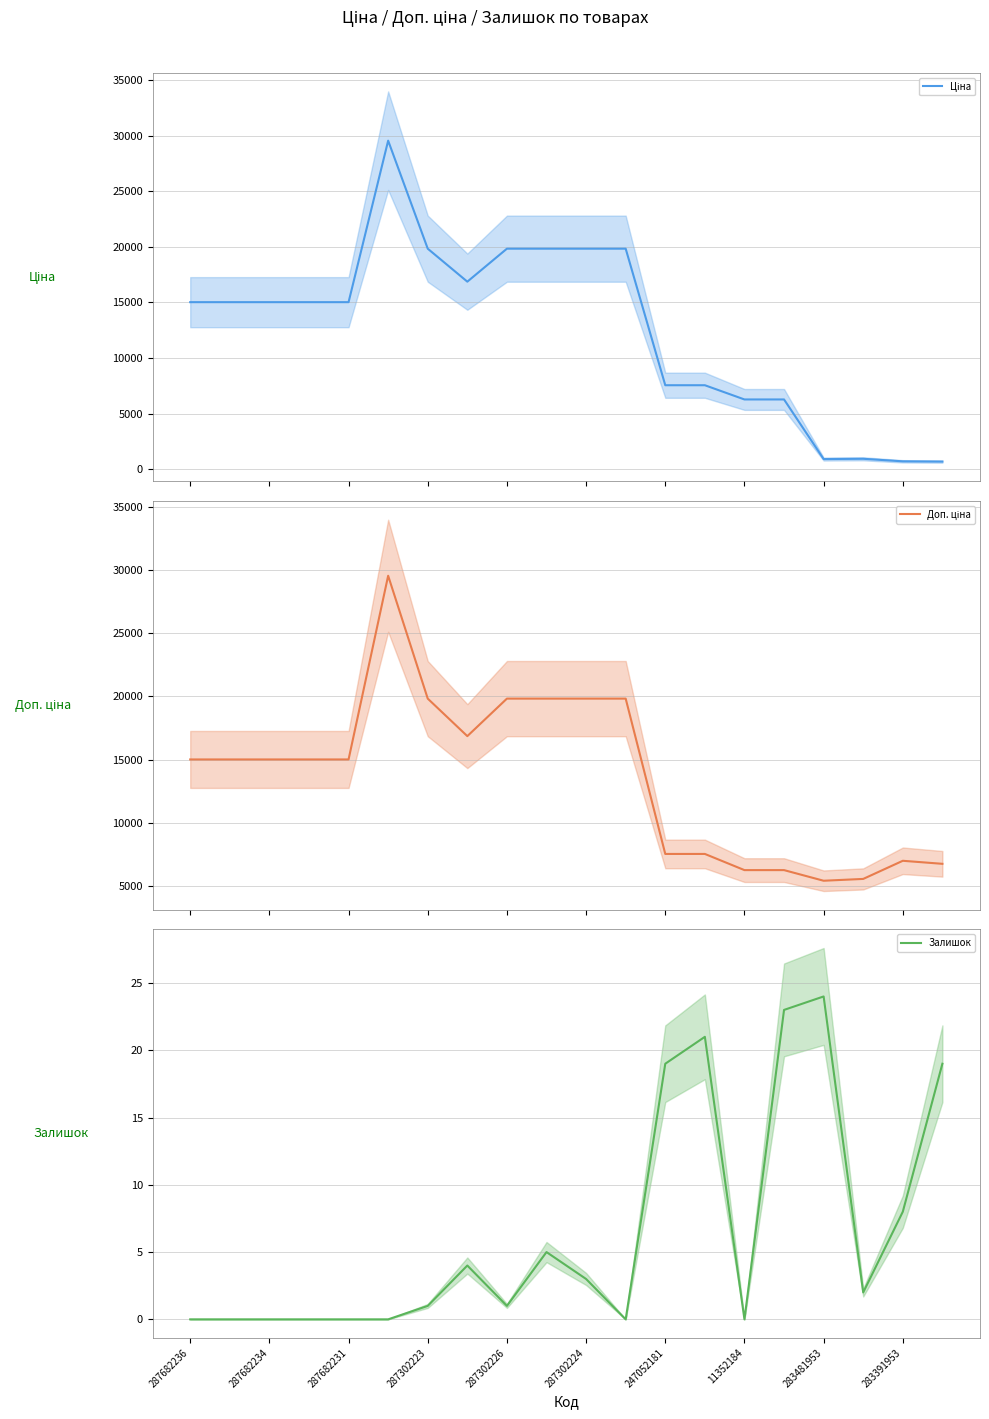

True or false: Доп. ціна and Залишок intersect in this chart.

False